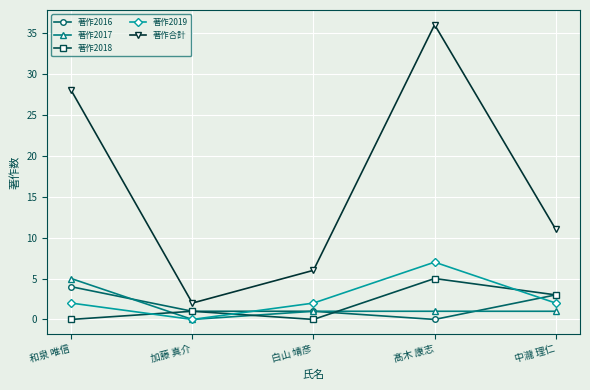

Which series changed the most between 和泉 唯信 and 中瀧 理仁?

著作合計